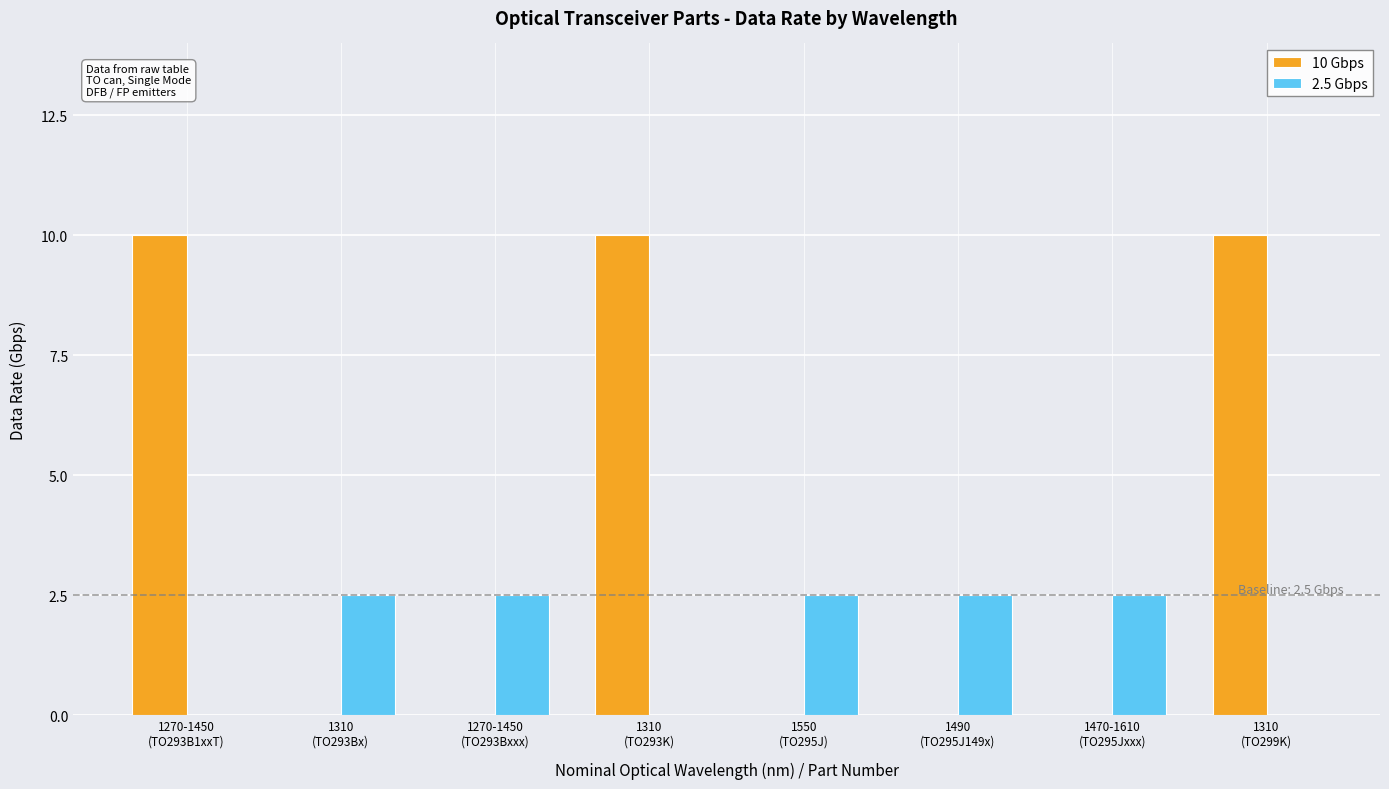

What is the sum of all 2.5 Gbps values?

12.5